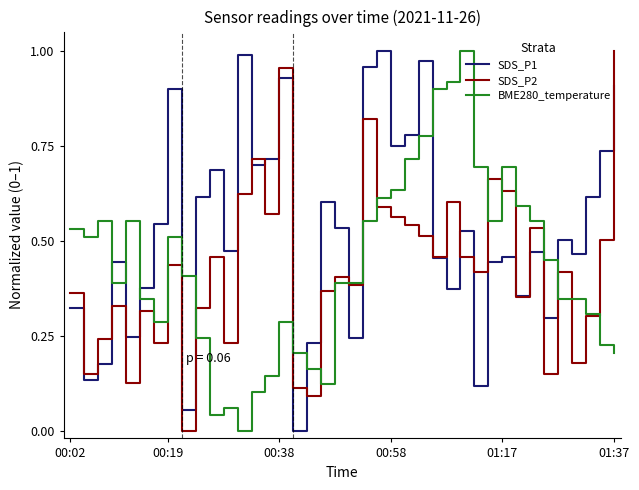

True or false: SDS_P1 and BME280_temperature cross at least once.

True